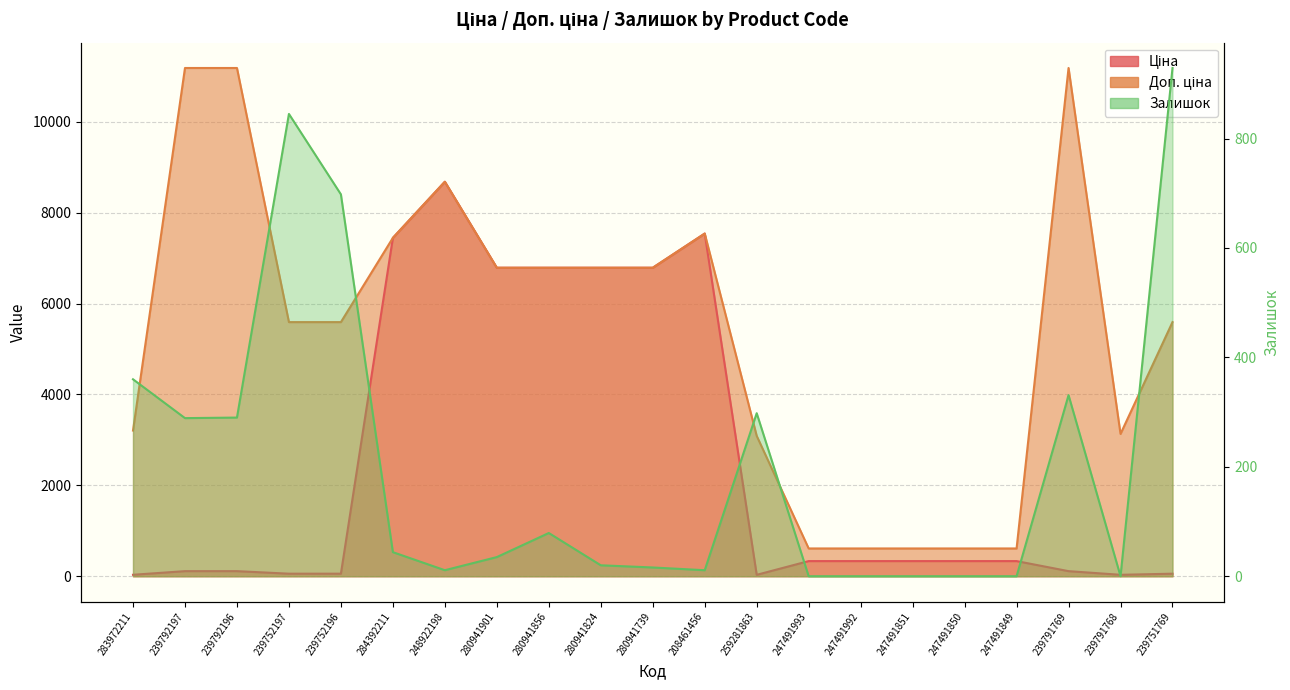

What is the greatest value displayed?

11182.0